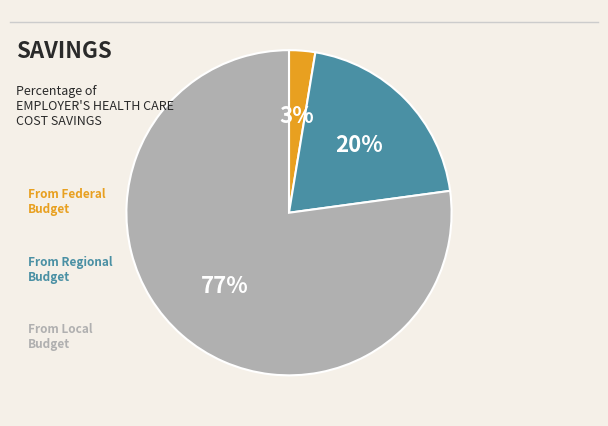

Does any single category account for the majority?

Yes